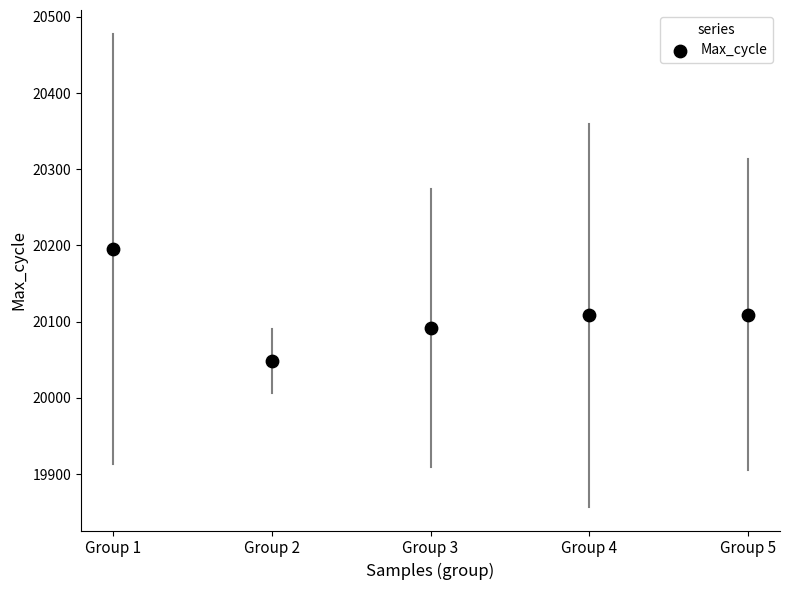

What is the average Y value?

20110.6